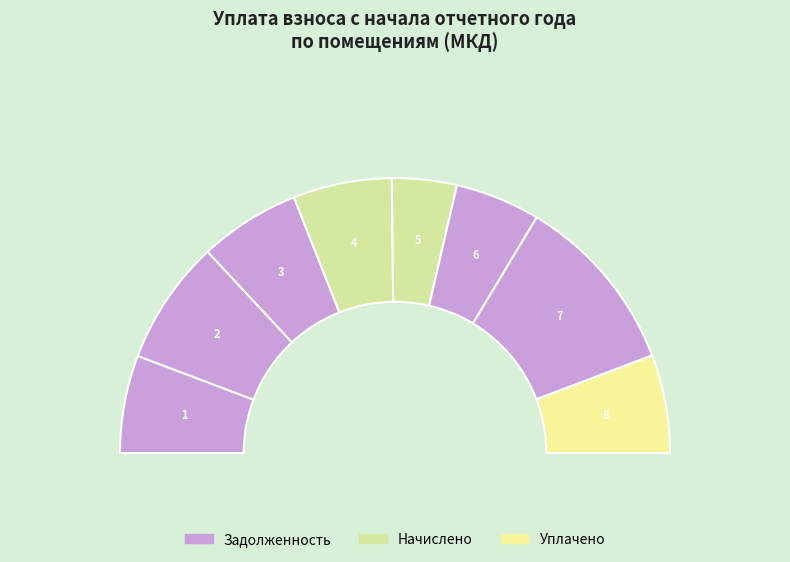

To the nearest percent, what portion does 7 represent?

21%